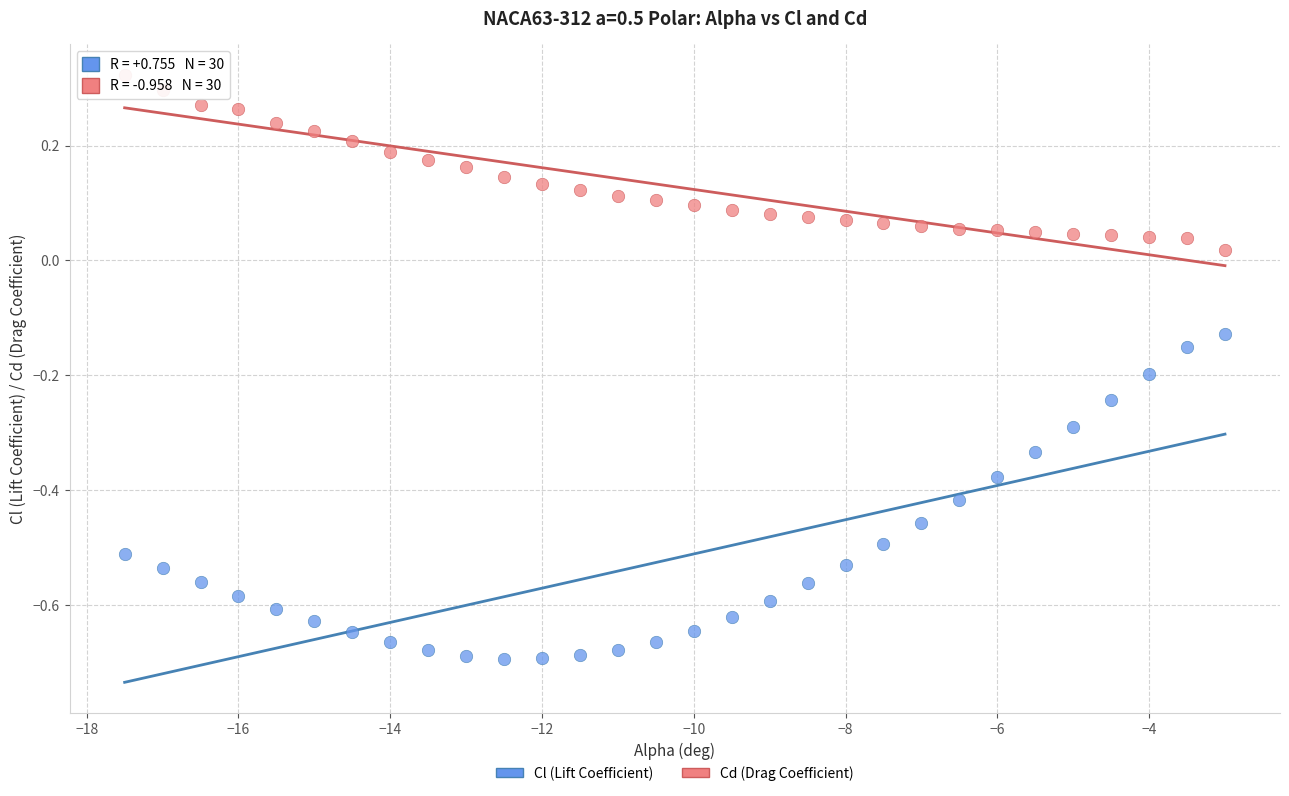

Across all data points, what is the range of Y values (max minus min)?

1.0